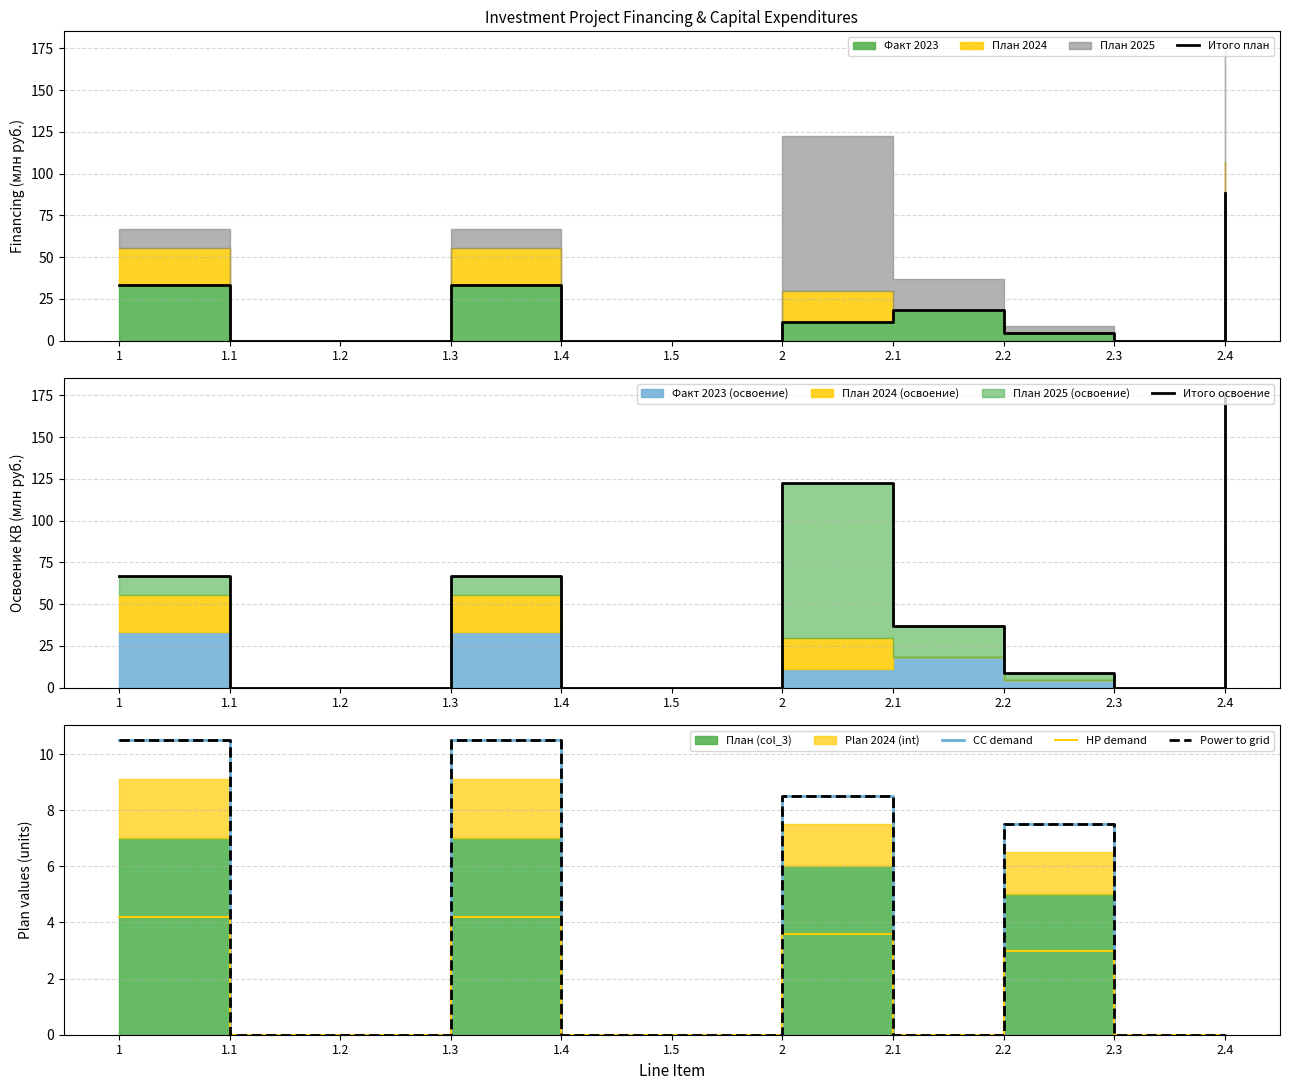

What is the difference between the second highest and second lowest values in the Итого план series?

33.4